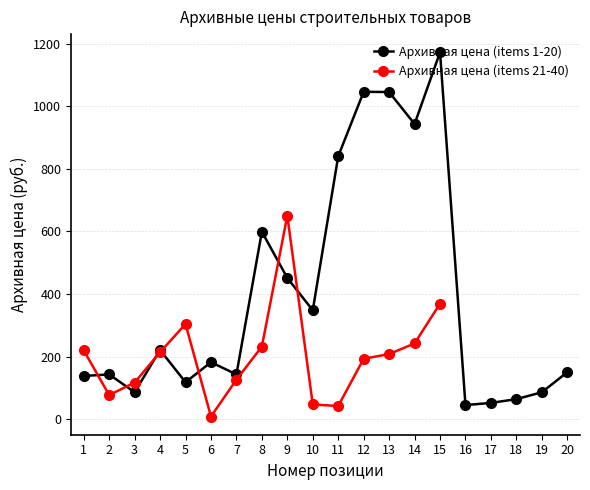

What is the value of the Архивная цена (items 21-40) point at the 6th from the left?

8.5